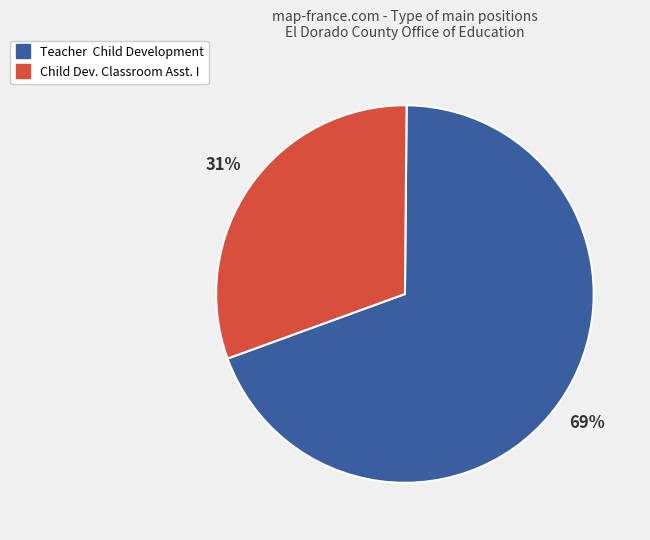

Is there a majority slice in this chart?

Yes